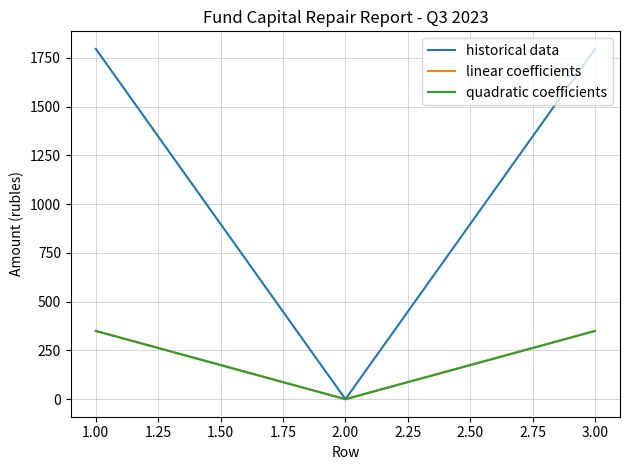

What is the total value across all series at 3.00?

2496.7